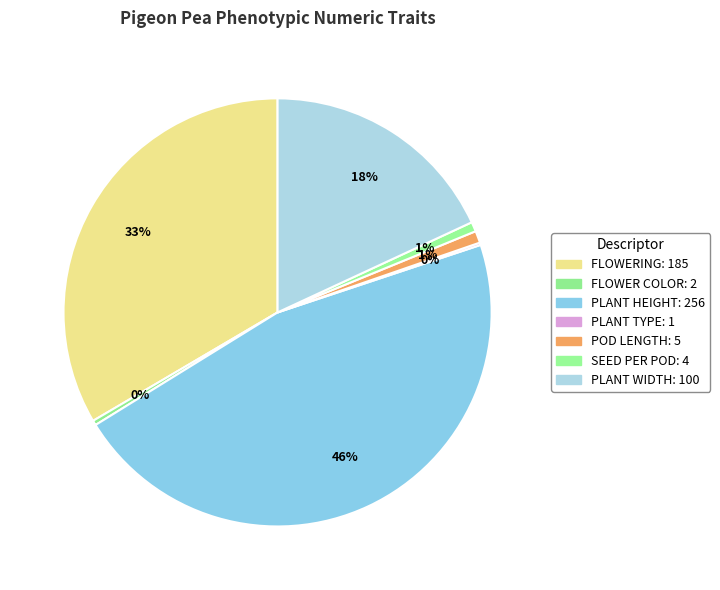

How much of the chart is everything except PLANT WIDTH?

81.9%